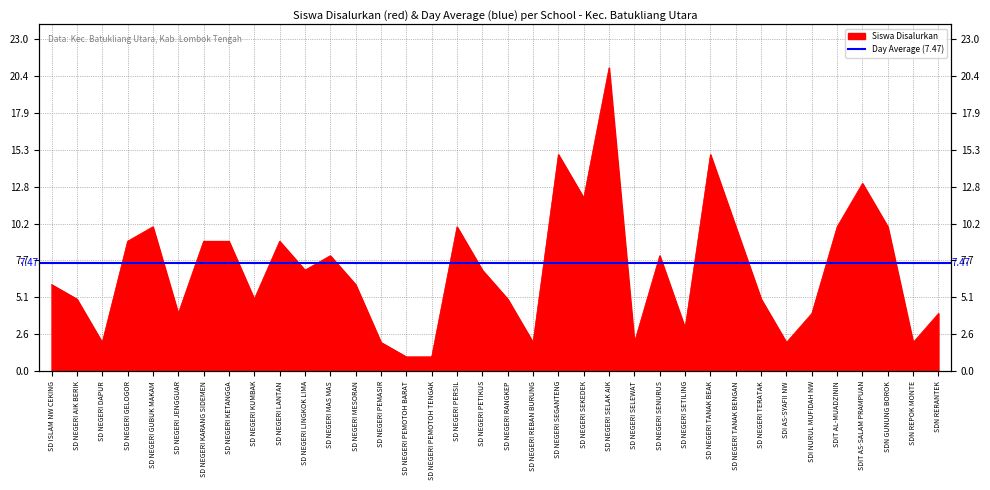

Reading right to left, transcribe all the data shown in this chart.

4	2	10	13	10	4	2	5	10	15	3	8	2	21	12	15	2	5	7	10	1	1	2	6	8	7	9	5	9	9	4	10	9	2	5	6